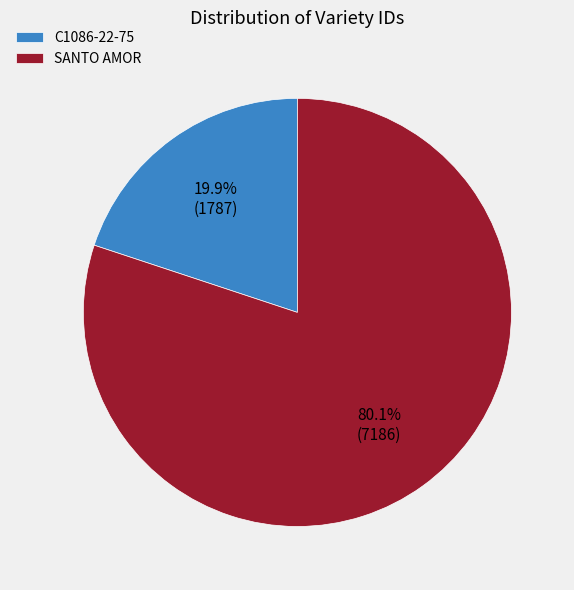

Is C1086-22-75 the majority of the pie?

No